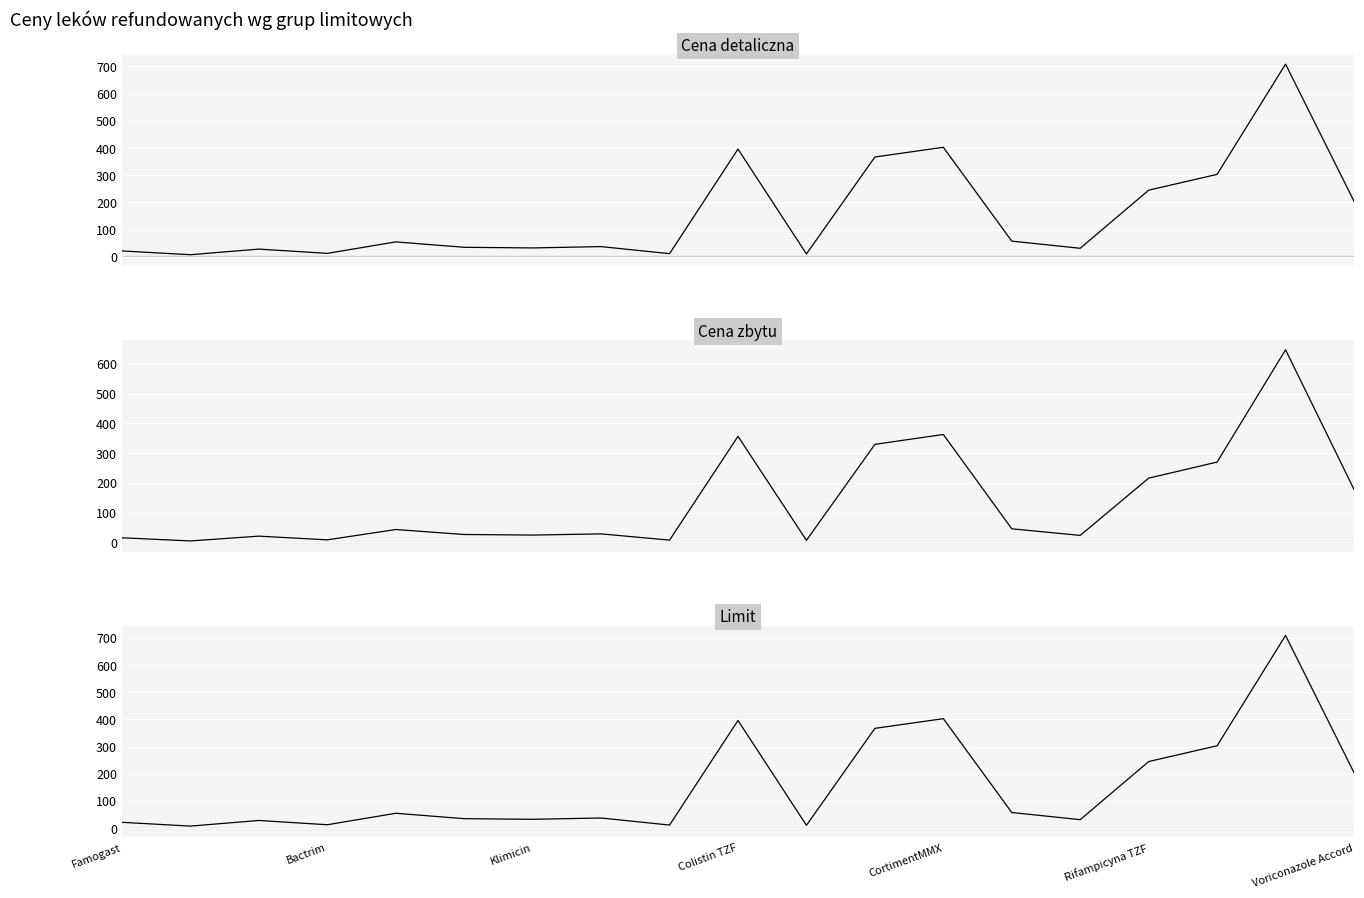

True or false: Cena detaliczna has a value of 195.5 at 17.

False